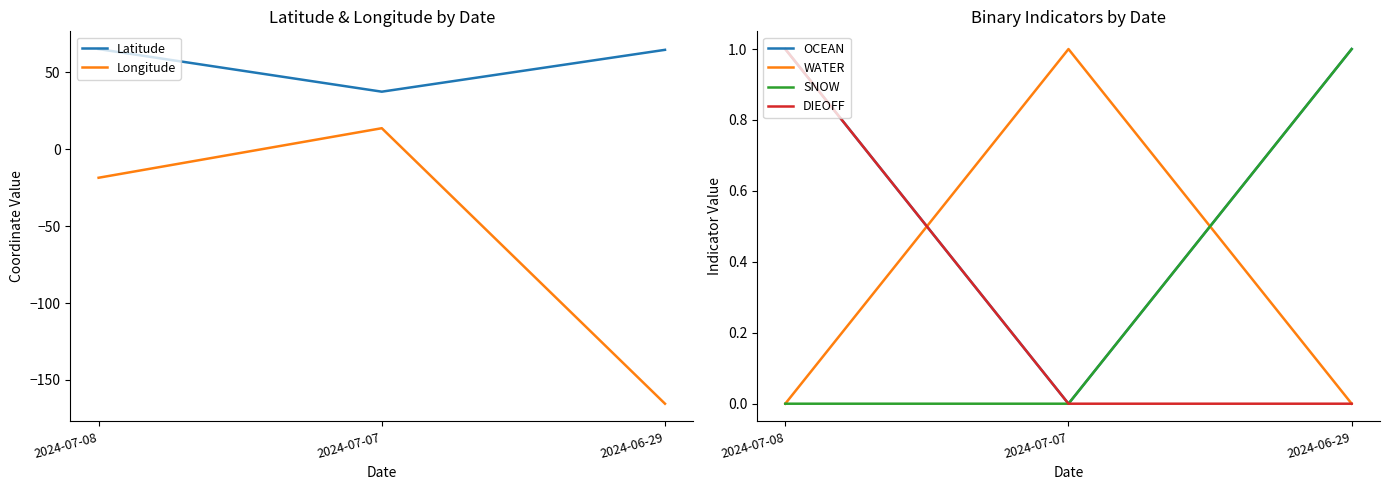

What is the label of the 1st point from the left?

2024-07-08